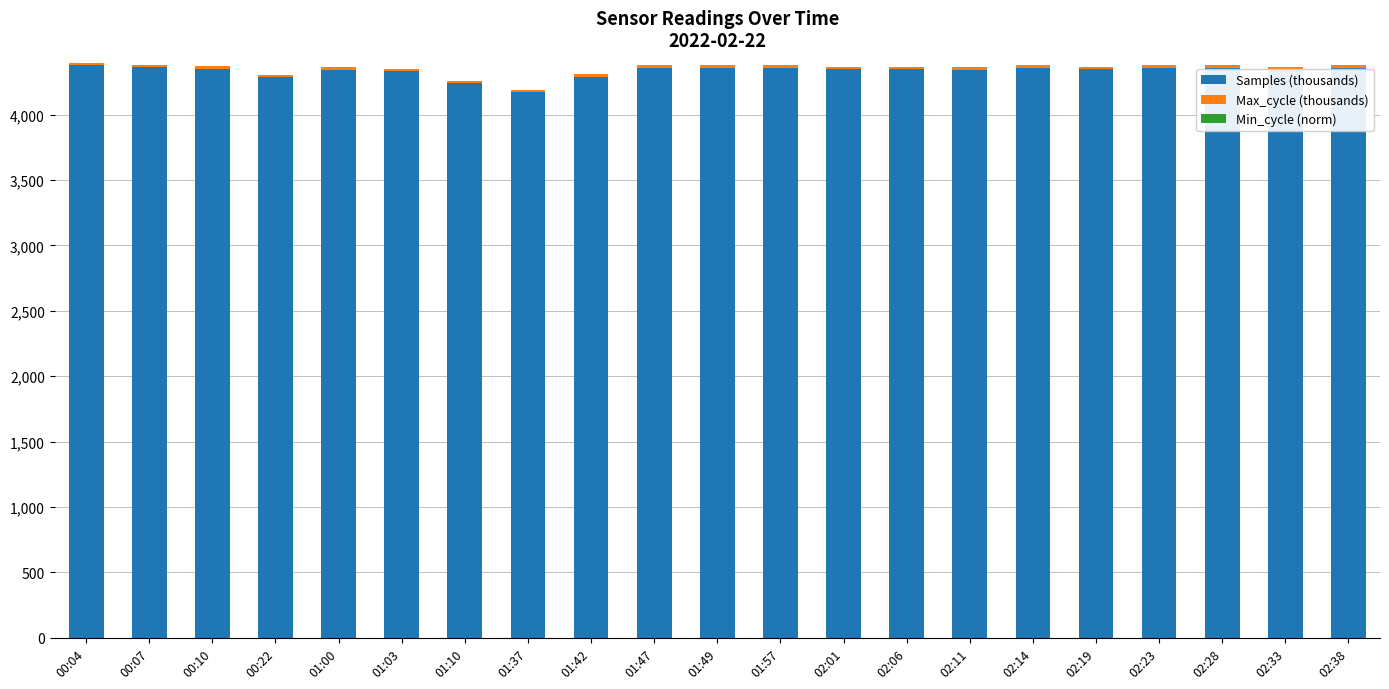

How many values in the Samples (thousands) series exceed 4346?

11